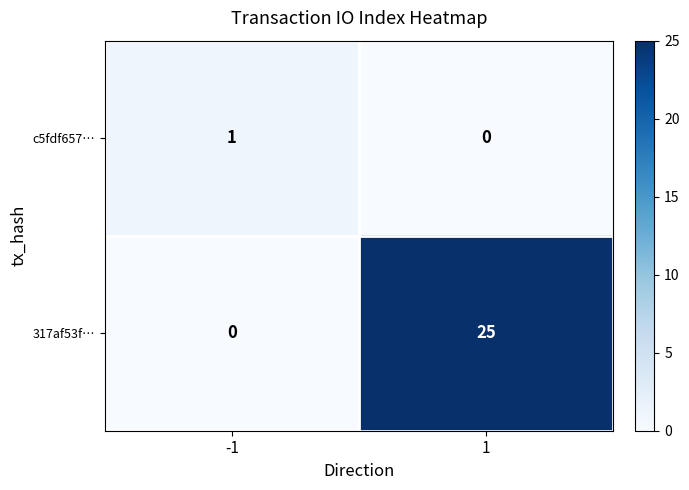

What is the maximum value shown in the chart?

25